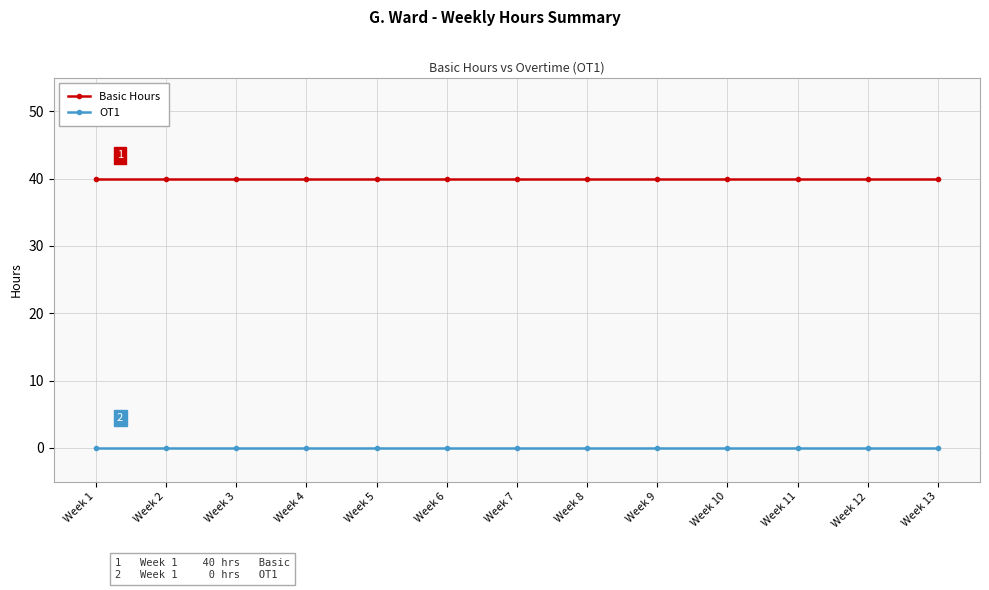

True or false: OT1 and Basic Hours intersect in this chart.

False